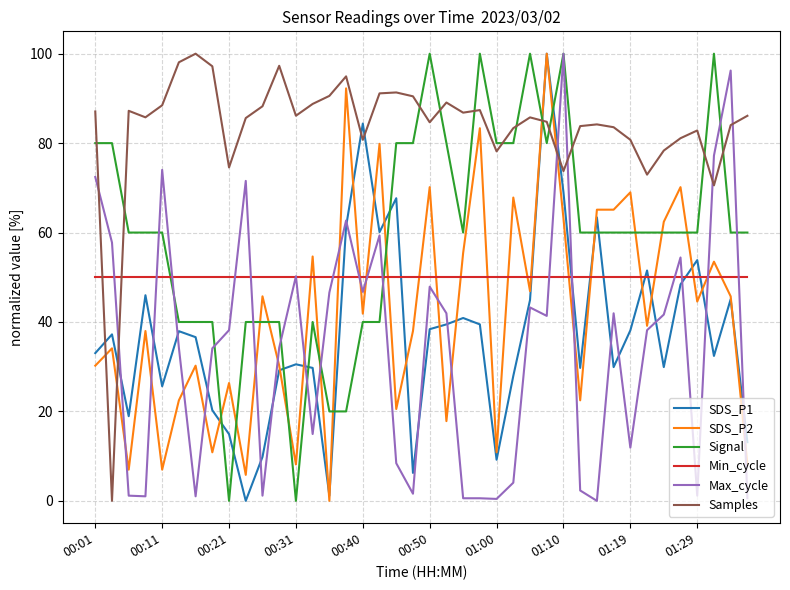

True or false: SDS_P1 and Signal intersect in this chart.

True